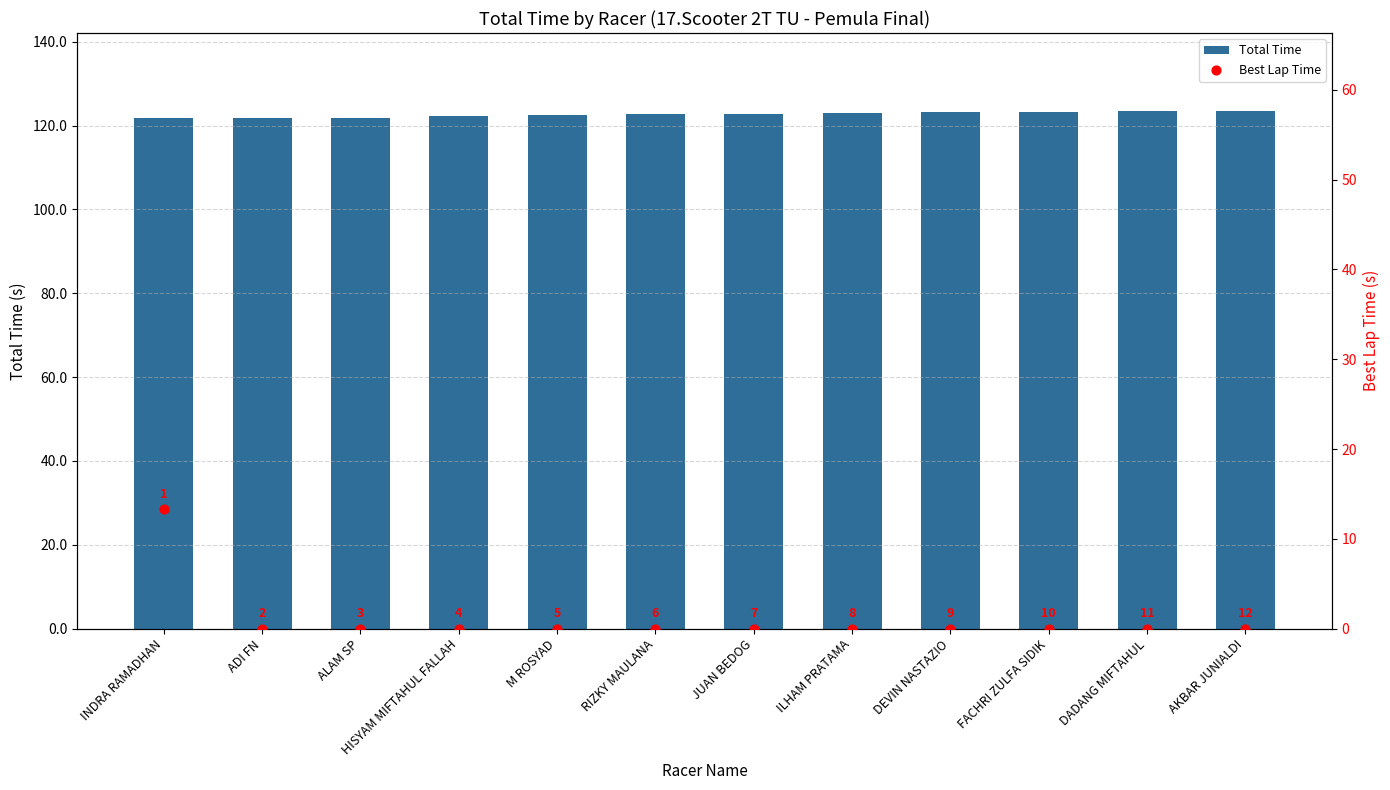

At how many categories does at least one series exceed 84?

12